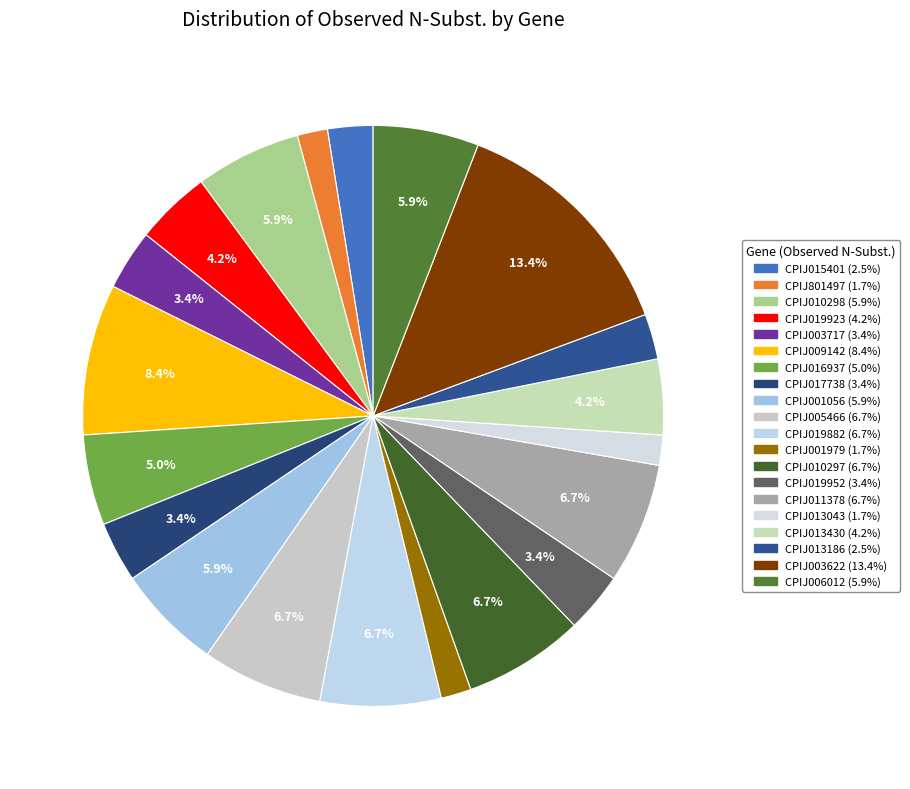

How many segments does this pie chart have?

20